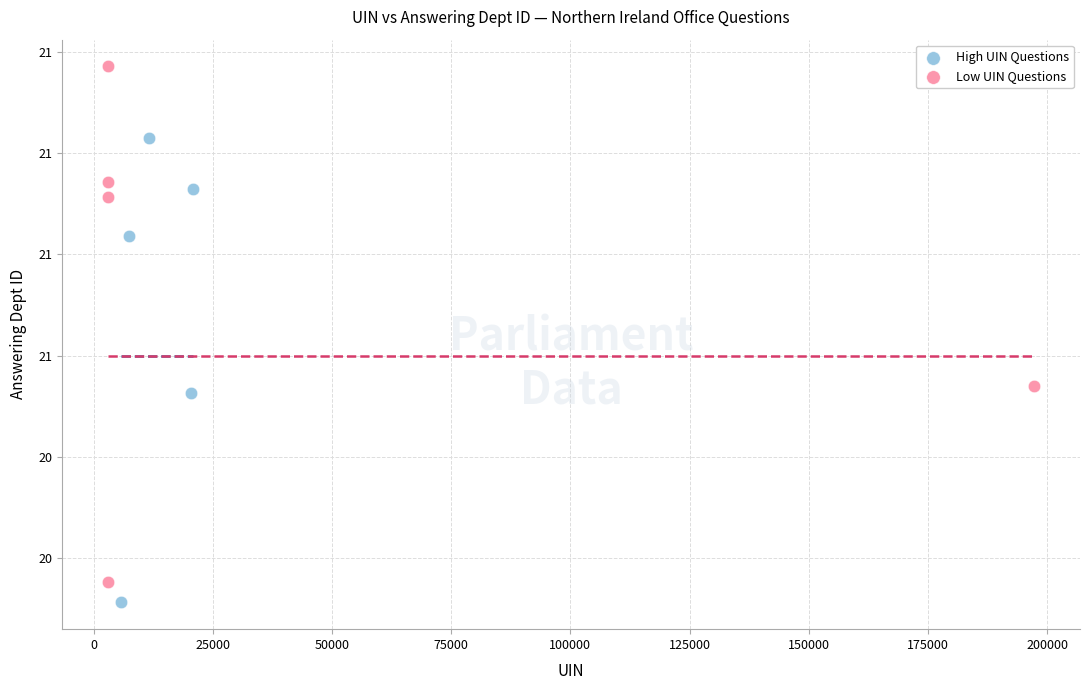

What are all the series names shown in the legend?

High UIN Questions, Low UIN Questions